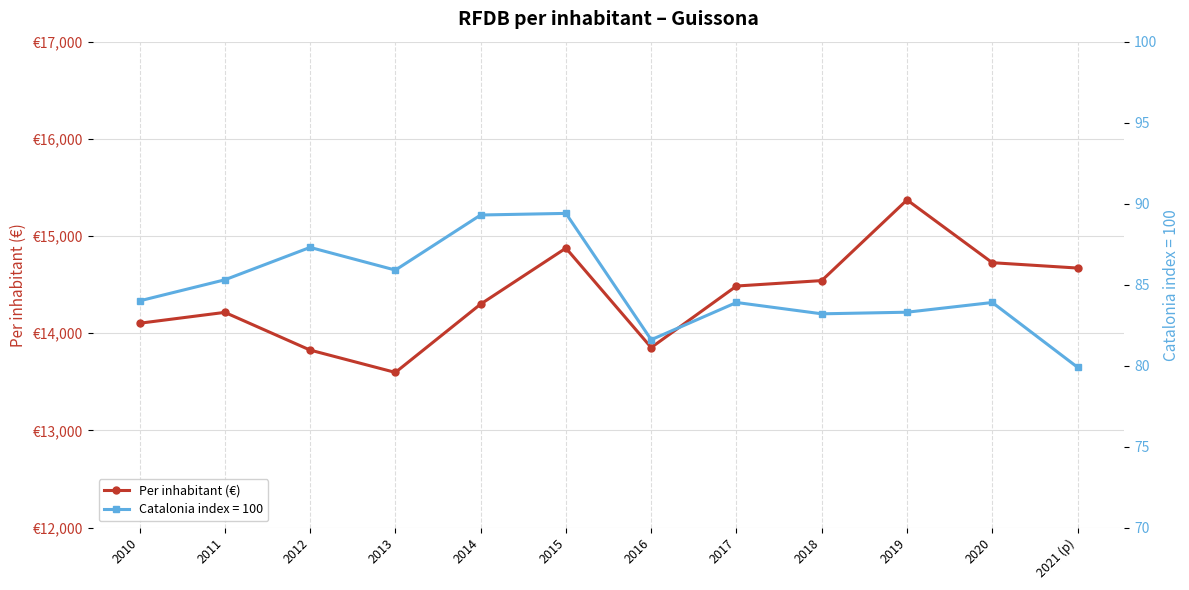

Is this an area chart (filled region under the line)?

No